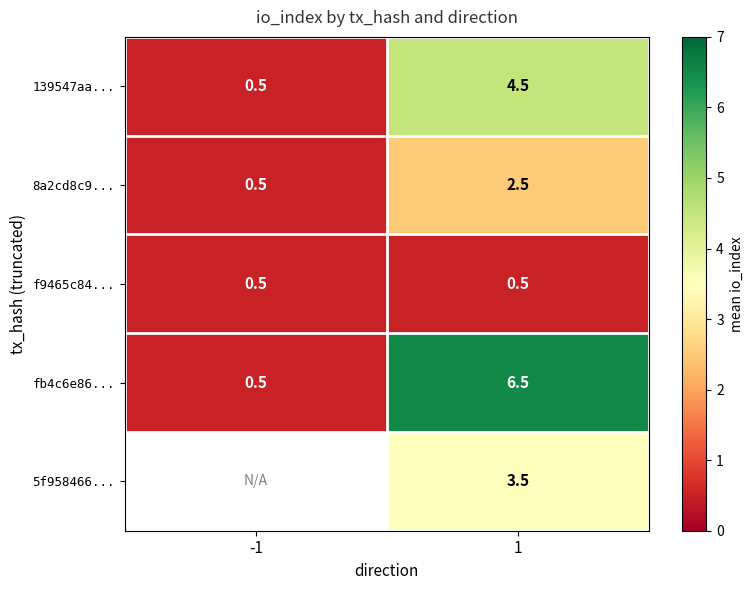

How many data points in 139547aa... are less than 4?

1